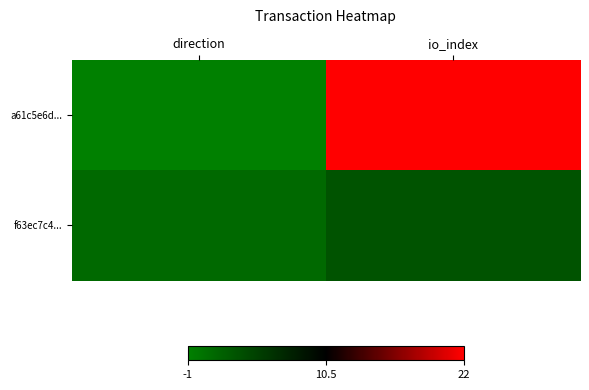

Reading left to right, extract all data points from this chart.

a61c5e6d...: direction=-1	io_index=22
f63ec7c4...: direction=1	io_index=3